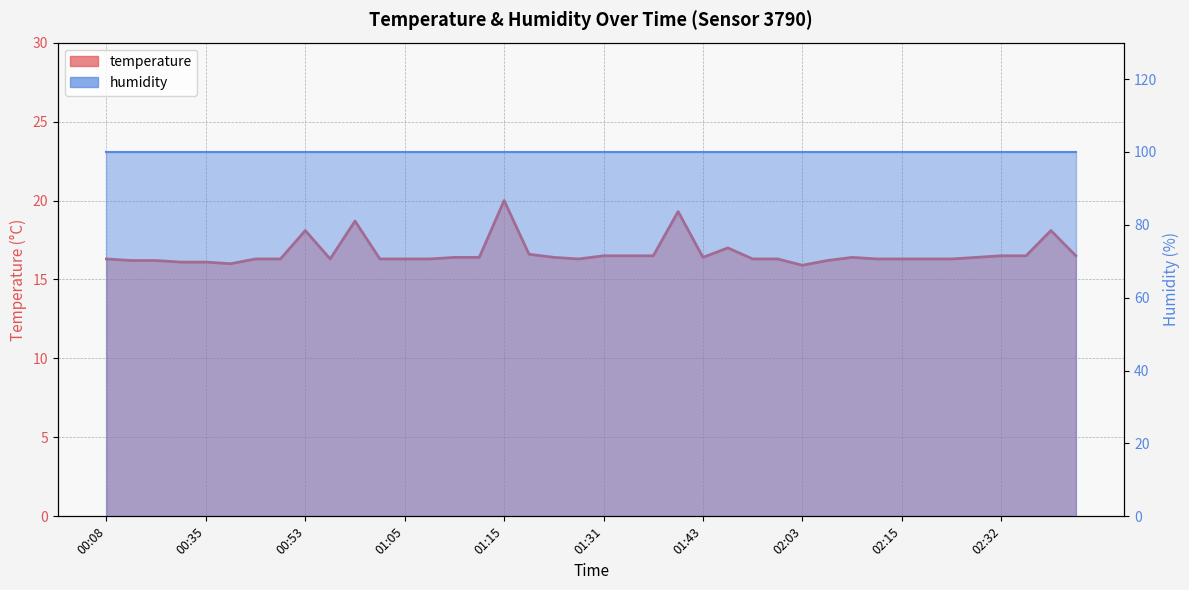

Reading left to right, transcribe all the data shown in this chart.

16.3	16.2	16.2	16.1	16.1	16.0	16.3	16.3	18.1	16.3	18.7	16.3	16.3	16.3	16.4	16.4	20.0	16.6	16.4	16.3	16.5	16.5	16.5	19.3	16.4	17.0	16.3	16.3	15.9	16.2	16.4	16.3	16.3	16.3	16.3	16.4	16.5	16.5	18.1	16.5